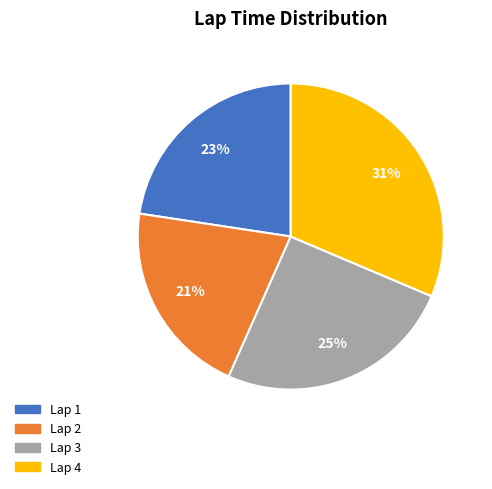

True or false: Lap 2 accounts for 21% of the total.

True